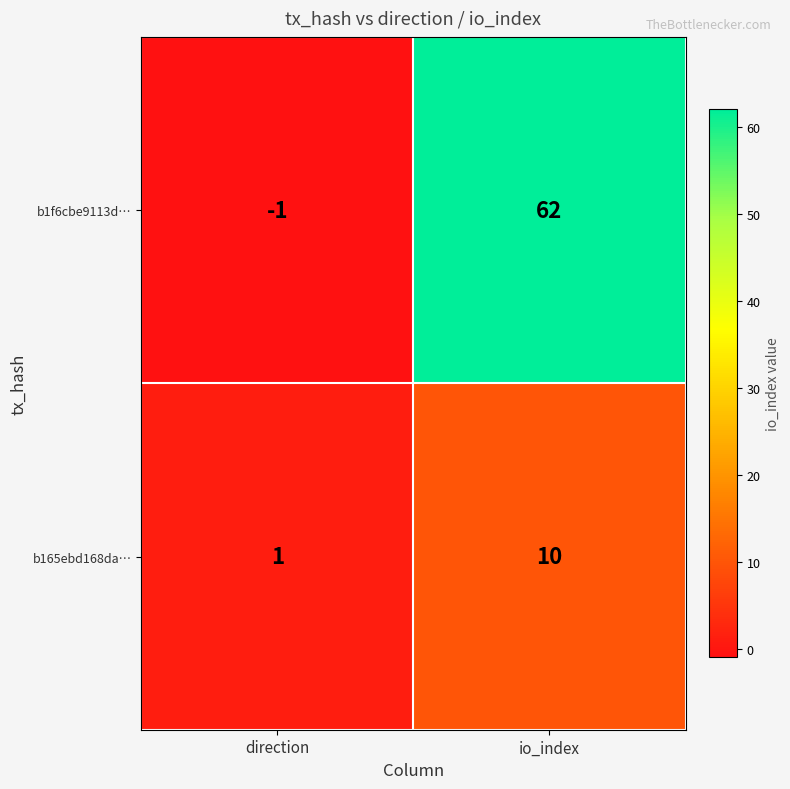

What is the sum of all b165ebd168da… values?

11